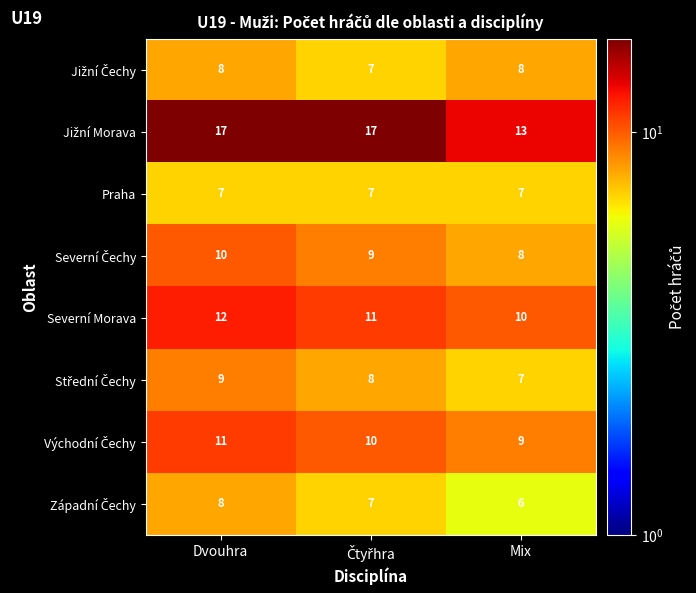

The value of Praha at Dvouhra is 9. True or false?

False